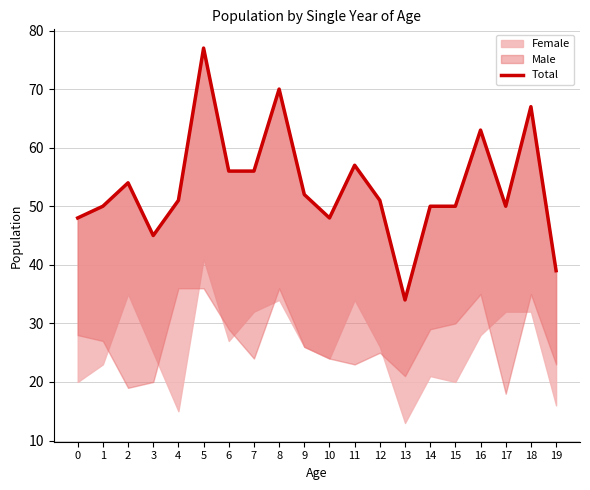

What is the ratio of the value at 0 to the value at 4?

0.9